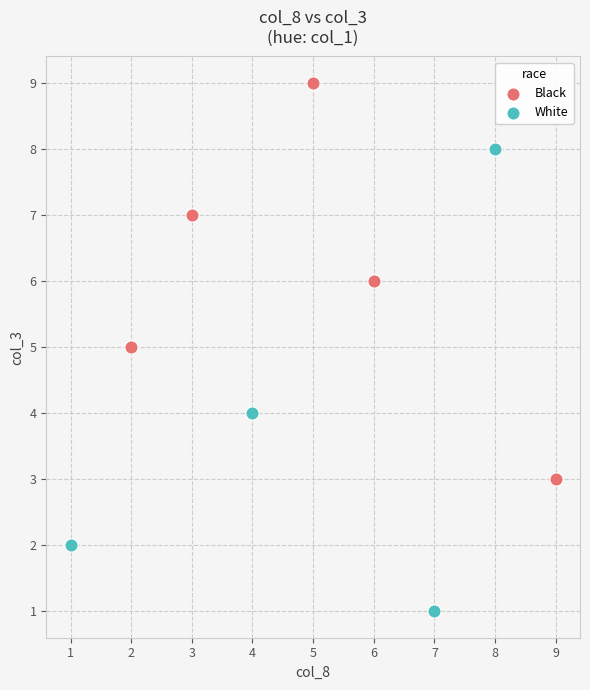

Which series contains the lowest Y value?

White